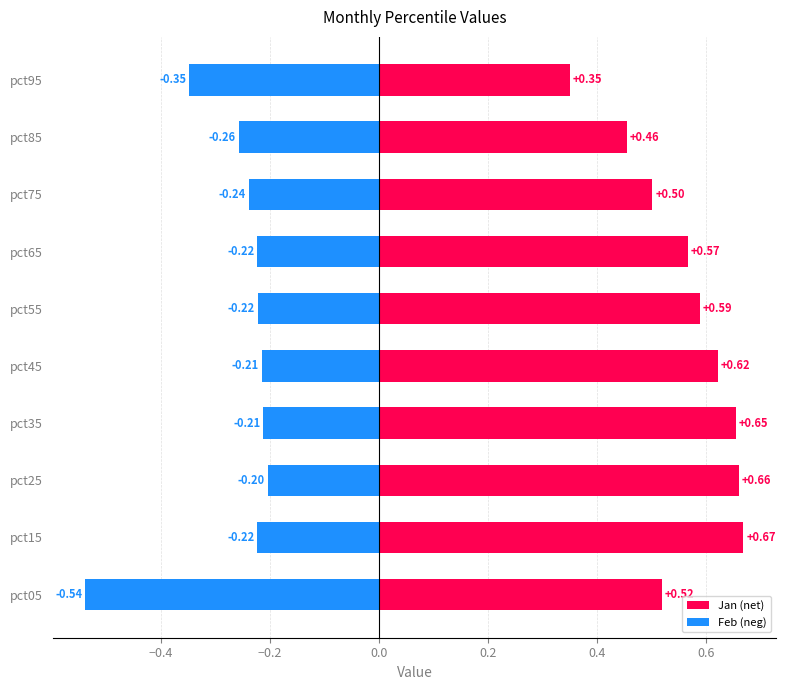

How many categories are shown in the chart?

10